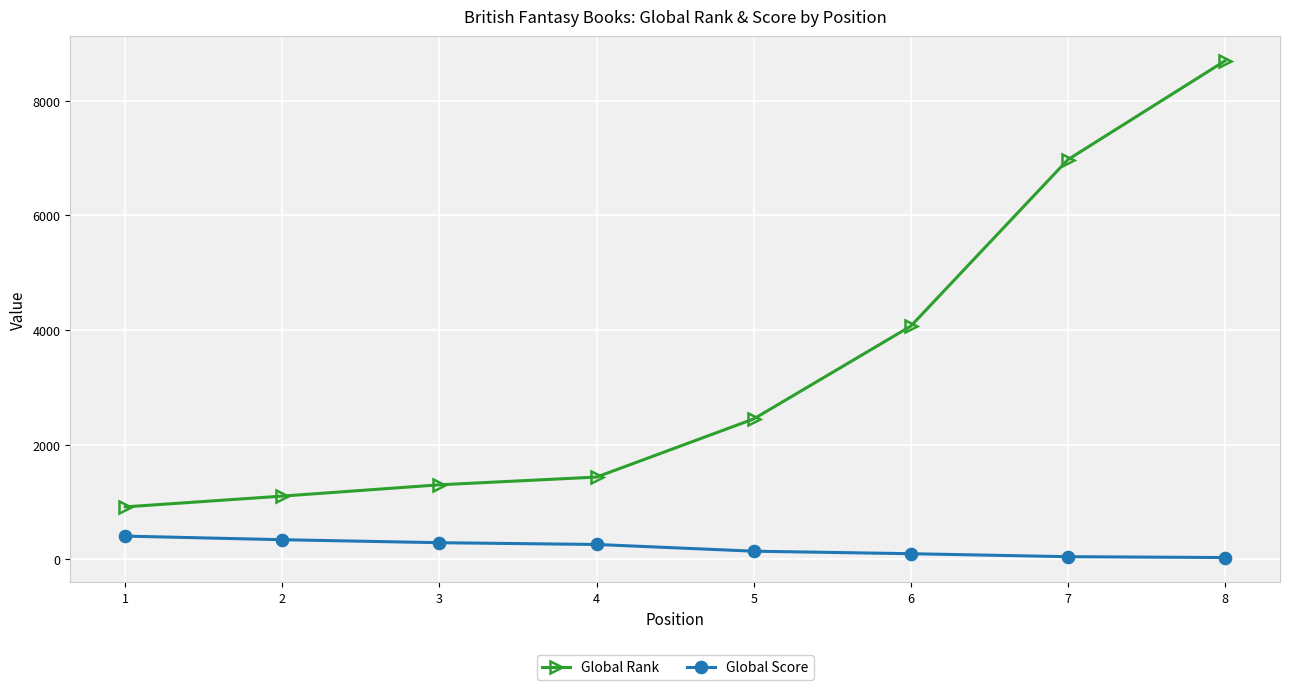

Is this an area chart (filled region under the line)?

No